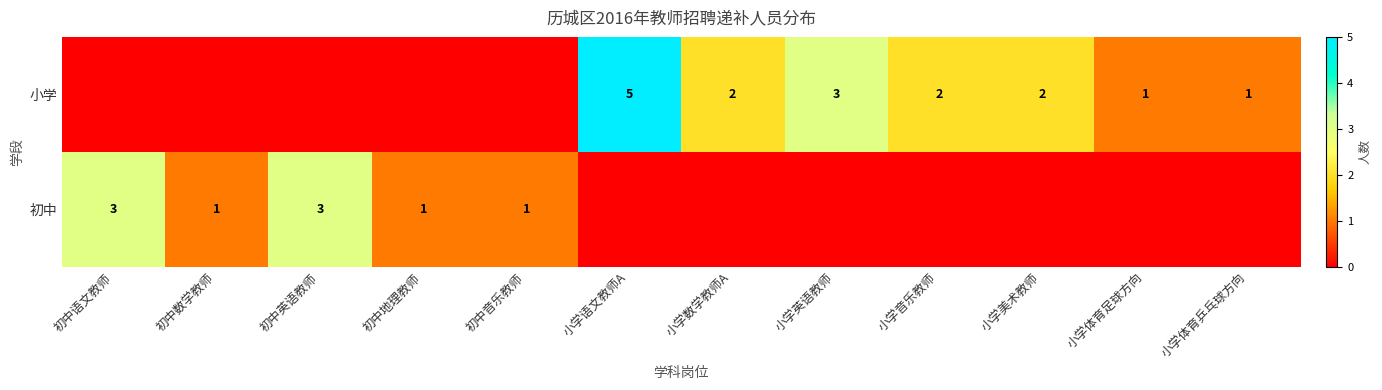

The 初中 series shows 3 at 初中英语教师. True or false?

True